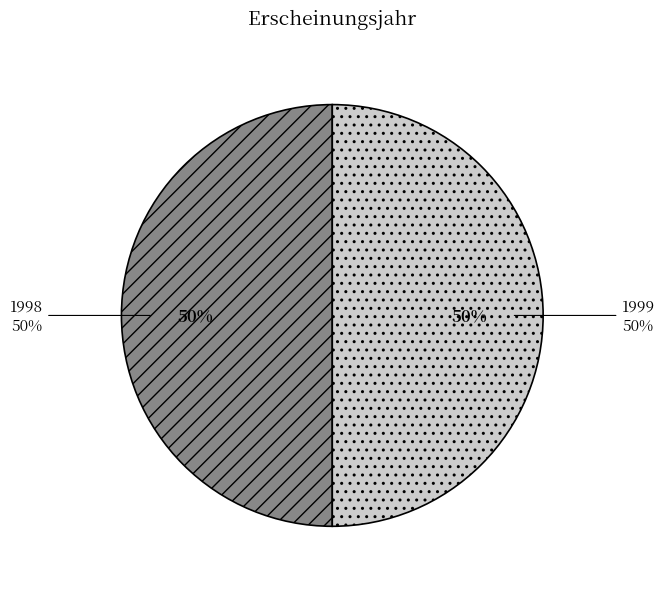

Is 1999 (OPUS4-21699) the majority of the pie?

No